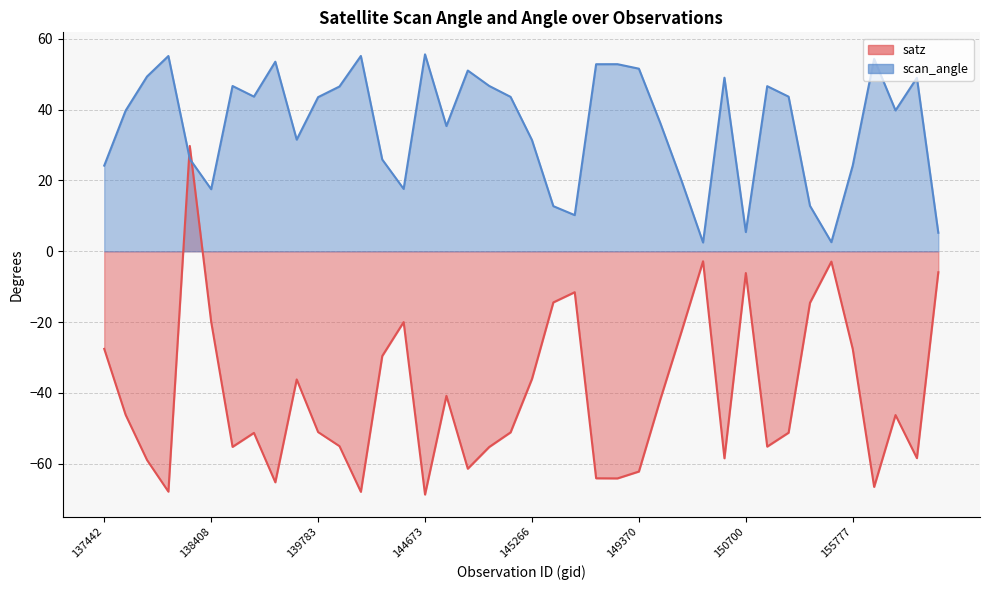

True or false: satz has more than 2 points higher than both neighbors.

True